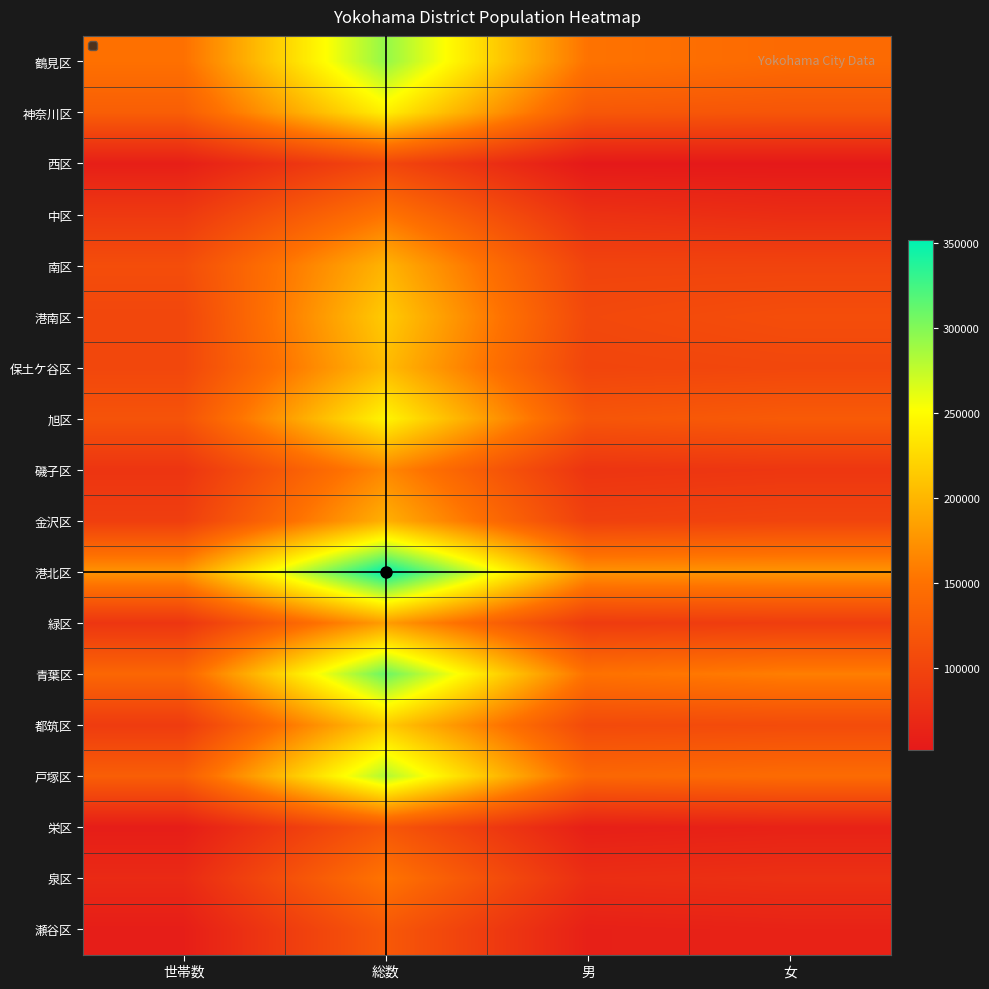

Reading right to left, extract all data points from this chart.

鶴見区: 女=142288	男=151458	総数=293746	世帯数=149176
神奈川区: 女=119470	男=121773	総数=241243	世帯数=128922
西区: 女=51548	男=51576	総数=103124	世帯数=58485
中区: 女=73496	男=78559	総数=152055	世帯数=87346
南区: 女=99257	男=99290	総数=198547	世帯数=109936
港南区: 女=110254	男=104557	総数=214811	世帯数=102575
保土ケ谷区: 女=102926	男=100741	総数=203667	世帯数=102927
旭区: 女=125157	男=119442	総数=244599	世帯数=116581
磯子区: 女=84912	男=82361	総数=167273	世帯数=82707
金沢区: 女=99922	男=96026	総数=195948	世帯数=93514
港北区: 女=176711	男=174897	総数=351608	世帯数=175383
緑区: 女=92142	男=89824	総数=181966	世帯数=83720
青葉区: 女=160034	男=150012	総数=310046	世帯数=138257
都筑区: 女=108211	男=106642	総数=214853	世帯数=90208
戸塚区: 女=143585	男=138876	総数=282461	世帯数=128920
栄区: 女=61852	男=58960	総数=120812	世帯数=56732
泉区: 女=77806	男=74819	総数=152625	世帯数=70524
瀬谷区: 女=62453	男=60046	総数=122499	世帯数=57241